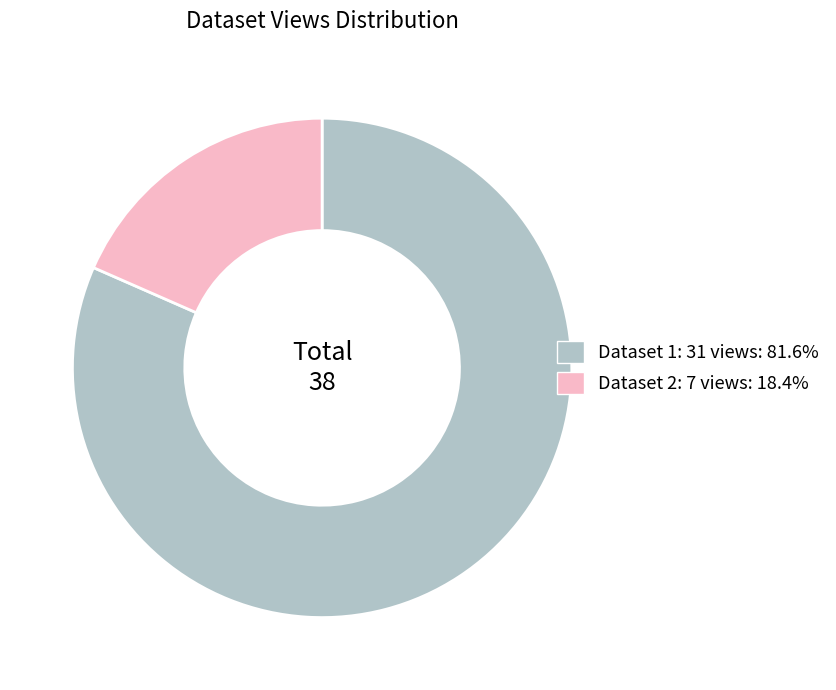

Count the number of slices in the pie.

2